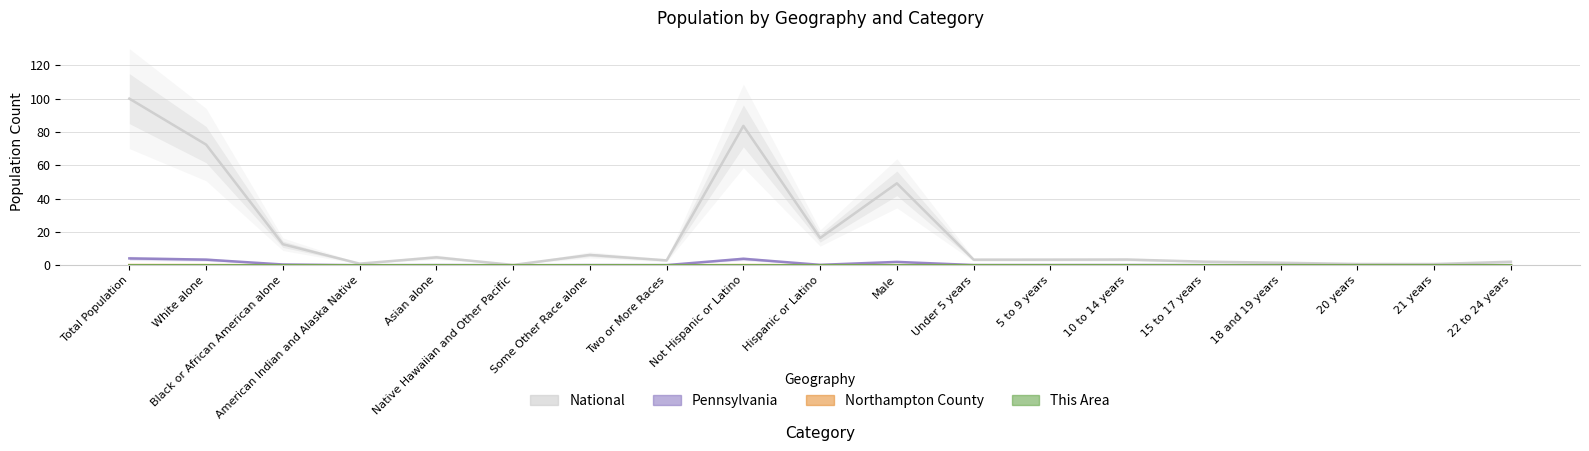

What is the lowest value of the National series?

0.2